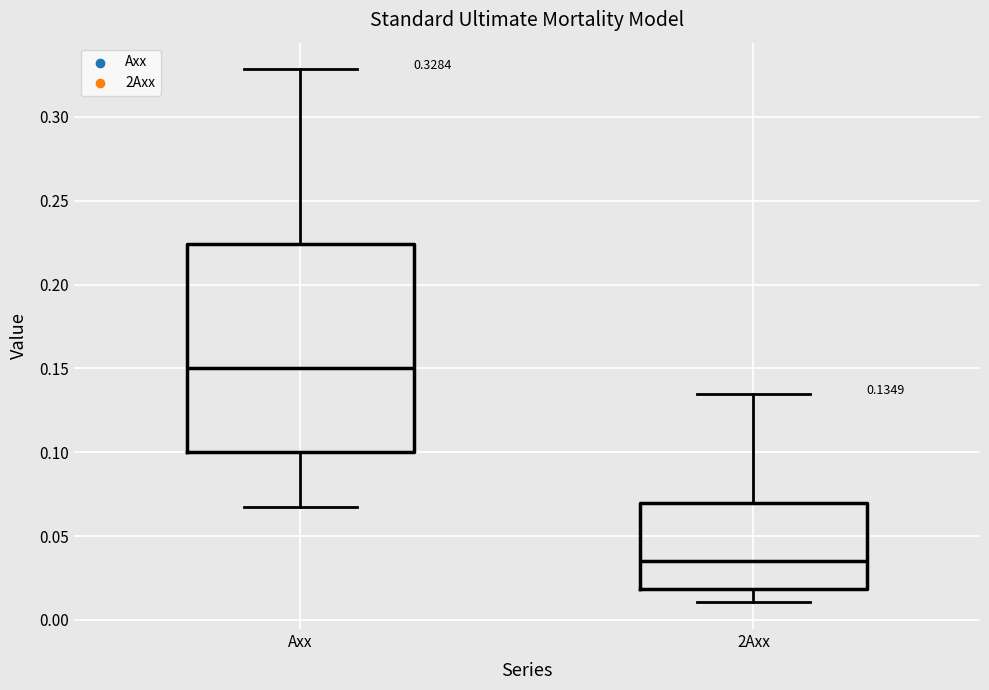

Which box is the tallest, from its lower edge to its upper edge?

Axx